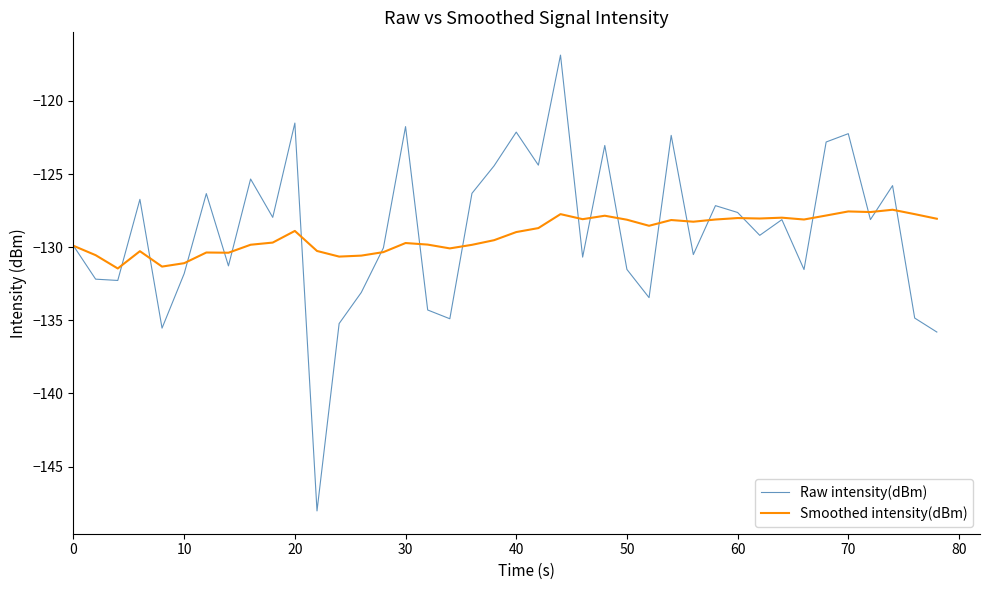

Which series has the widest spread of values?

Raw intensity(dBm)